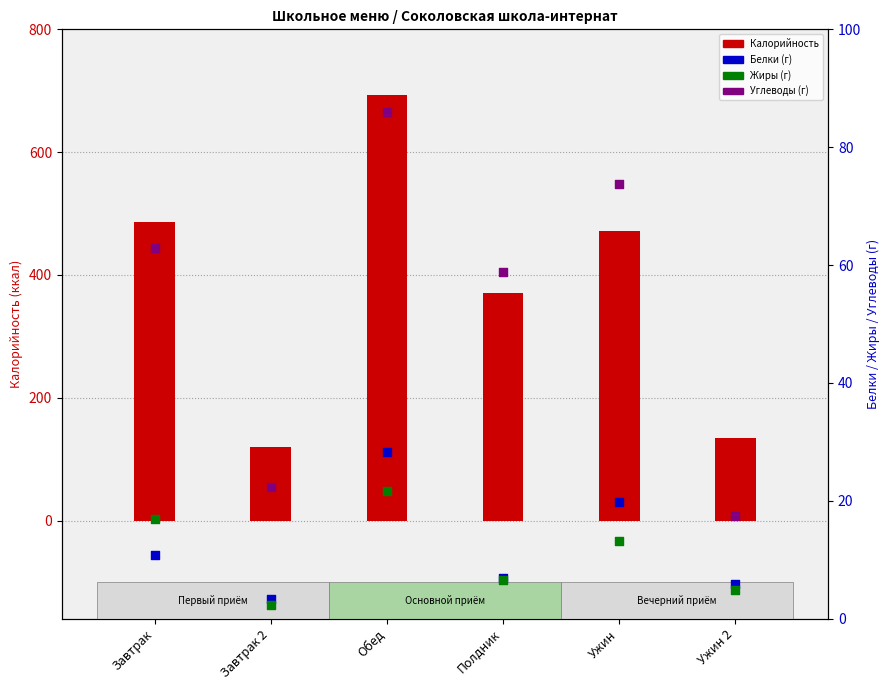

Is the value of Жиры at Полдник greater than the value of Белки at Завтрак 2?

Yes